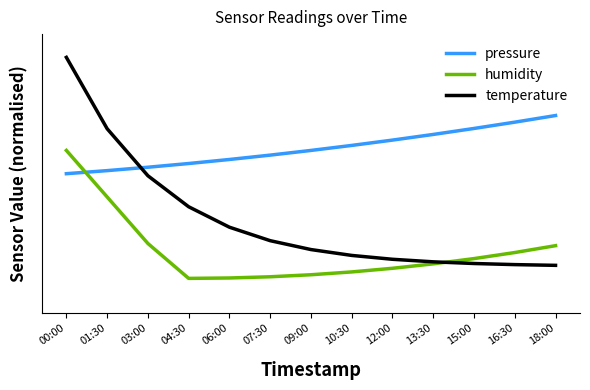

List the series in order of their overall mean, highest first.

pressure, temperature, humidity